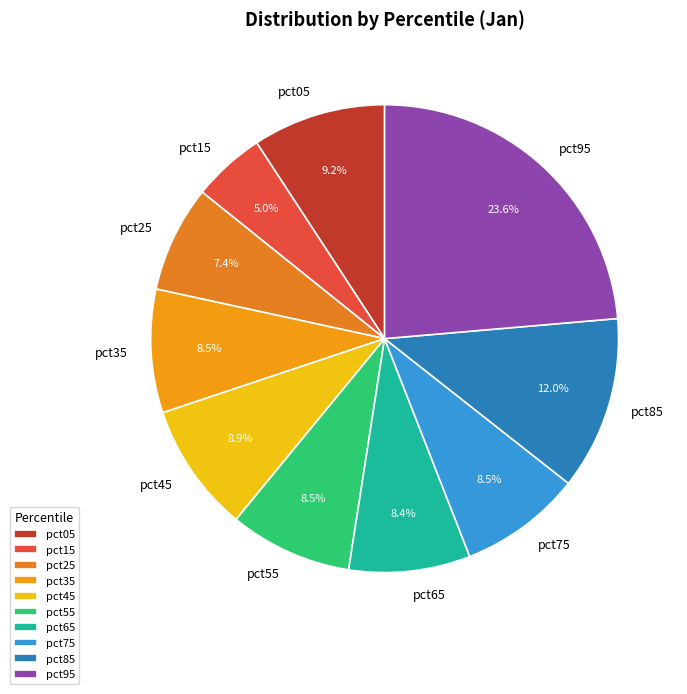

Which category has the biggest portion of the pie?

pct95